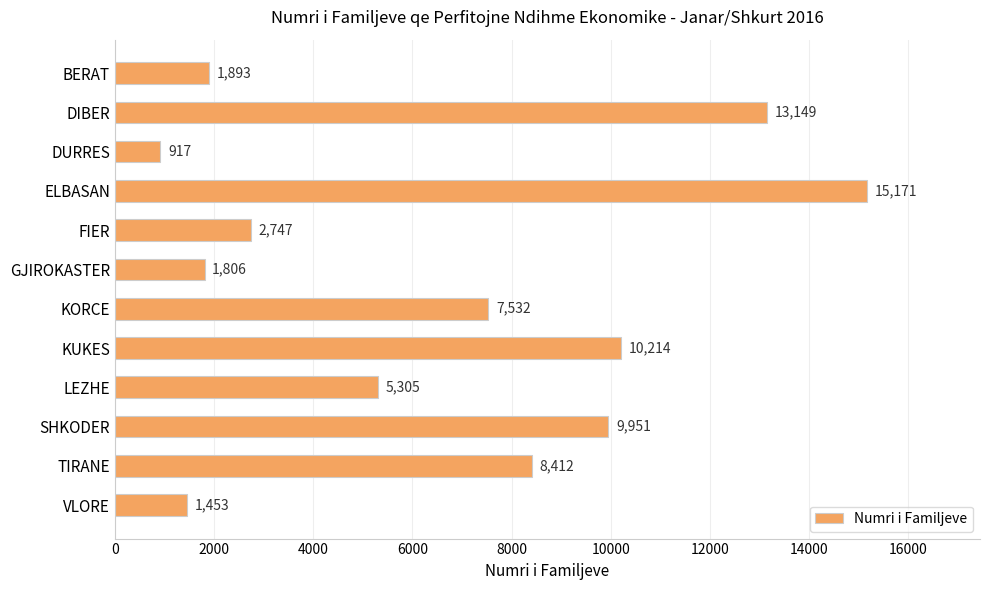

List the labels in order of value, smallest first.

DURRES, VLORE, GJIROKASTER, BERAT, FIER, LEZHE, KORCE, TIRANE, SHKODER, KUKES, DIBER, ELBASAN